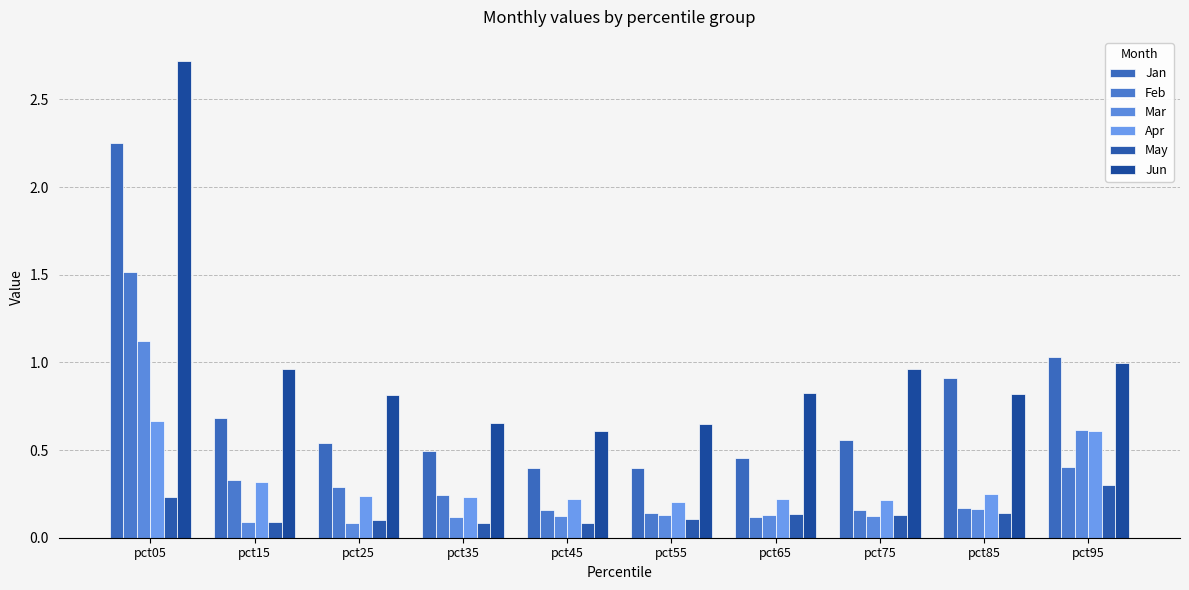

How many bars are there in each group?

6